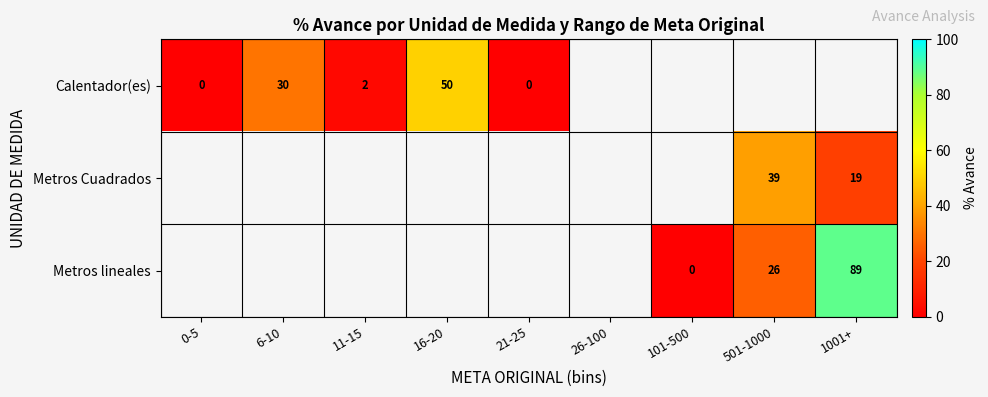

How many data points does each series have?

9